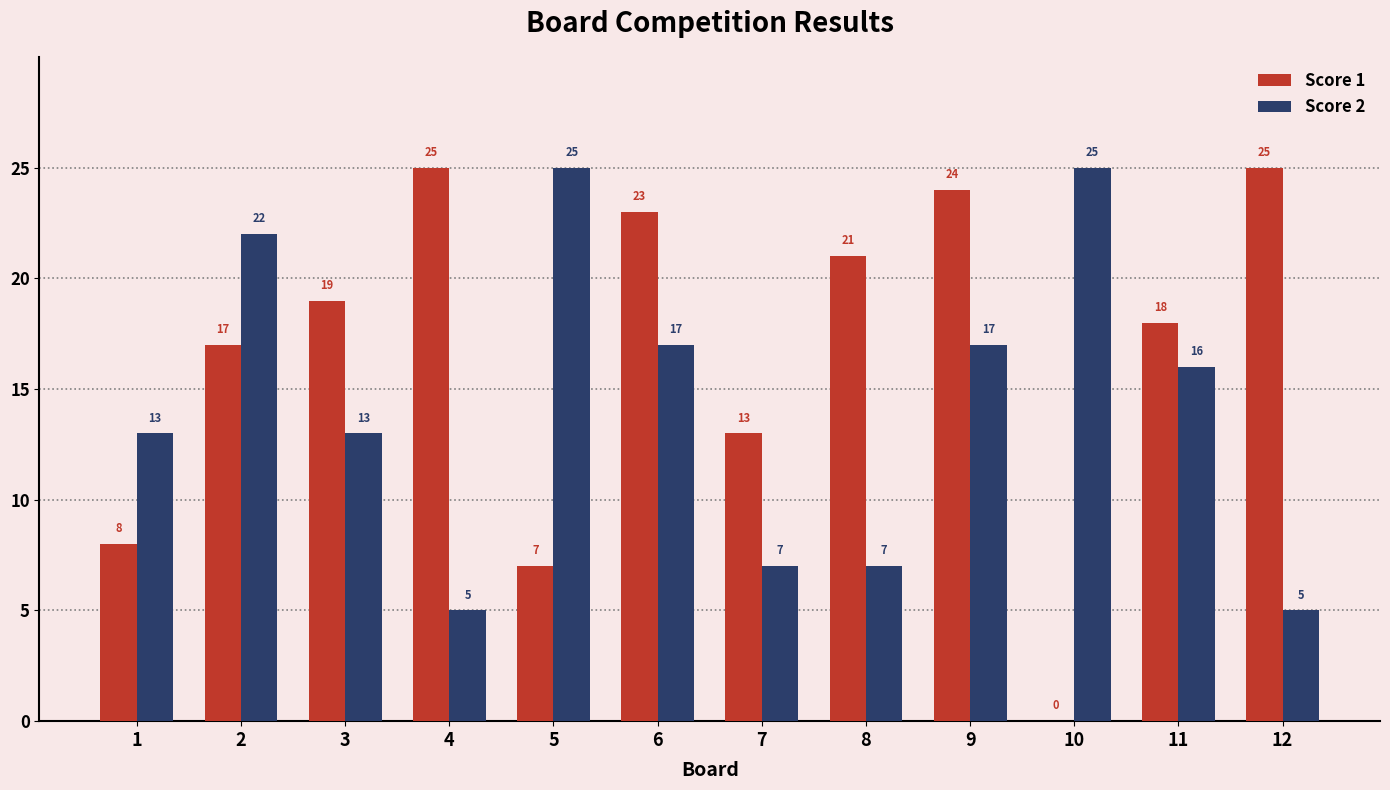

True or false: Score 1 has a value of 24 at 9.

True